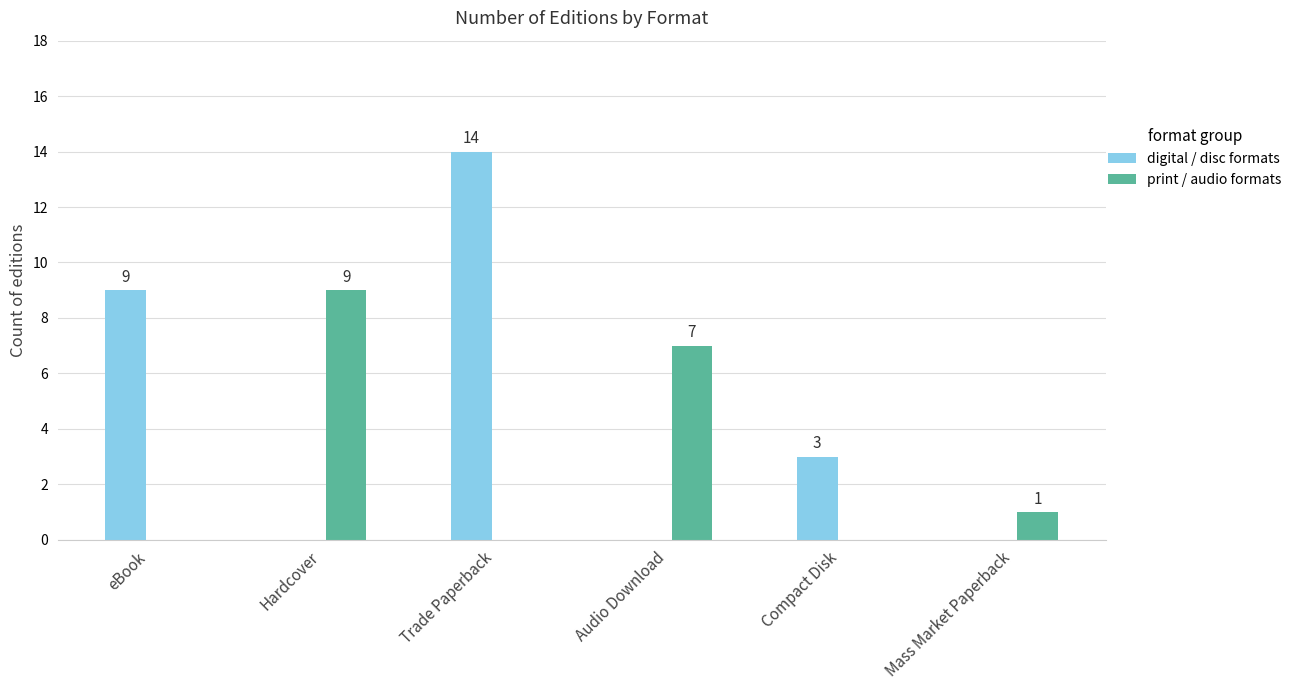

What is the sum of all digital / disc formats values?

26